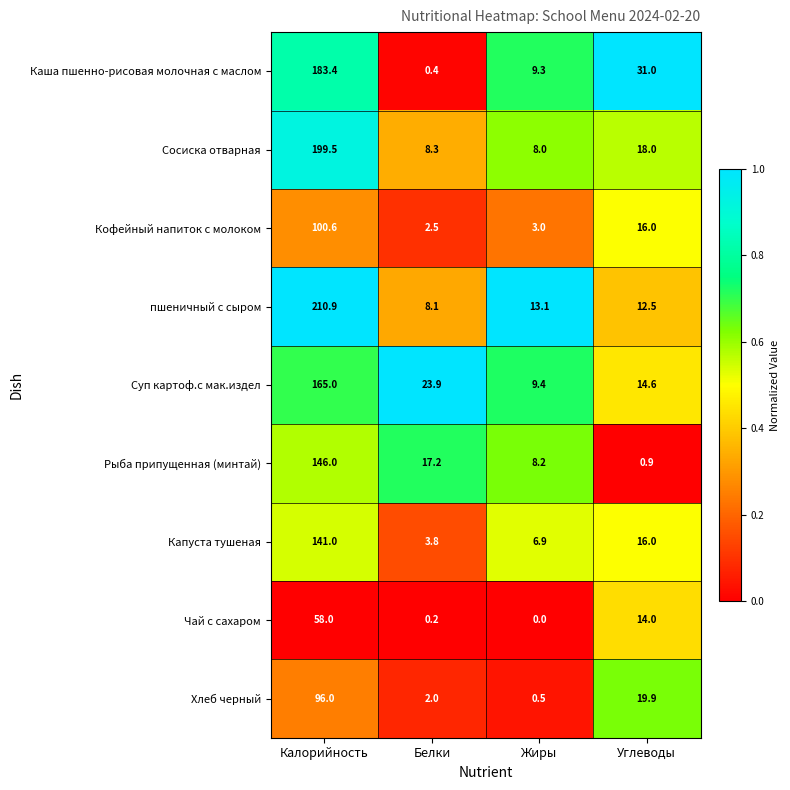

At which label does пшеничный с сыром first exceed 13?

Калорийность